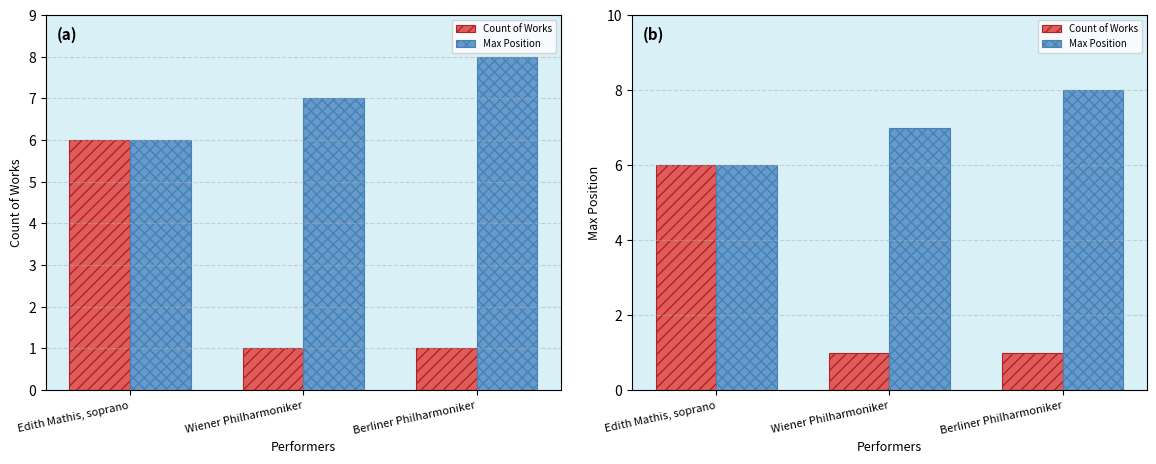

What is the label of the 3rd bar from the right?

Edith Mathis, soprano